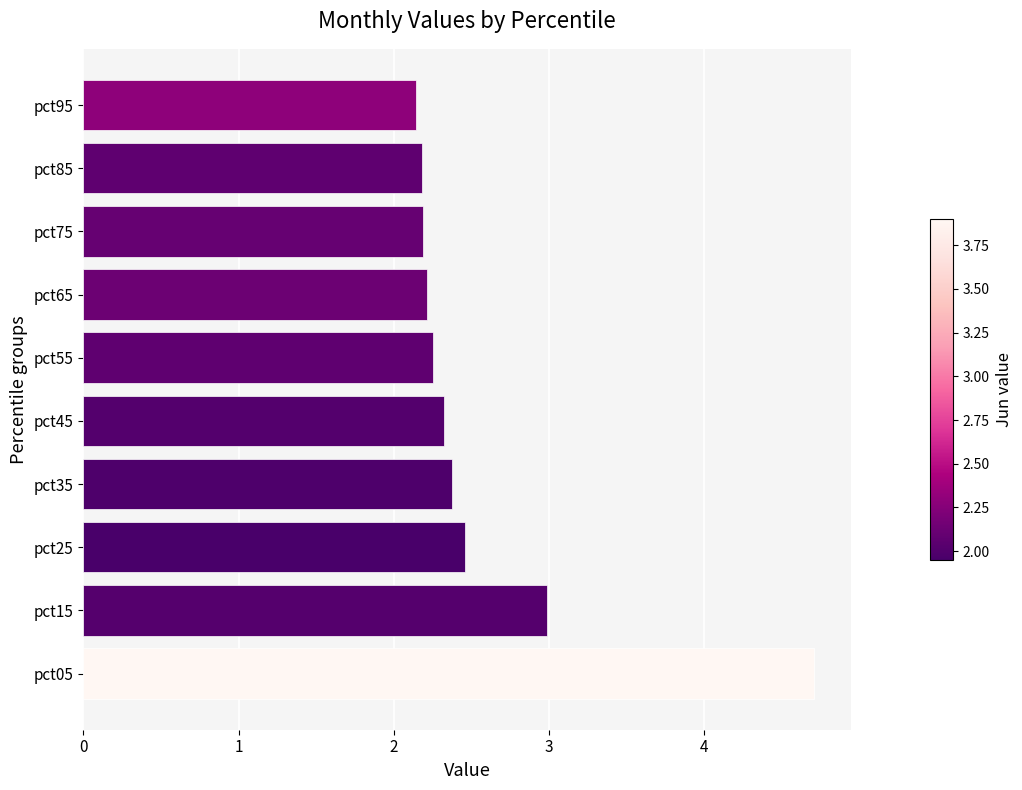

Does the chart contain stacked bars?

No